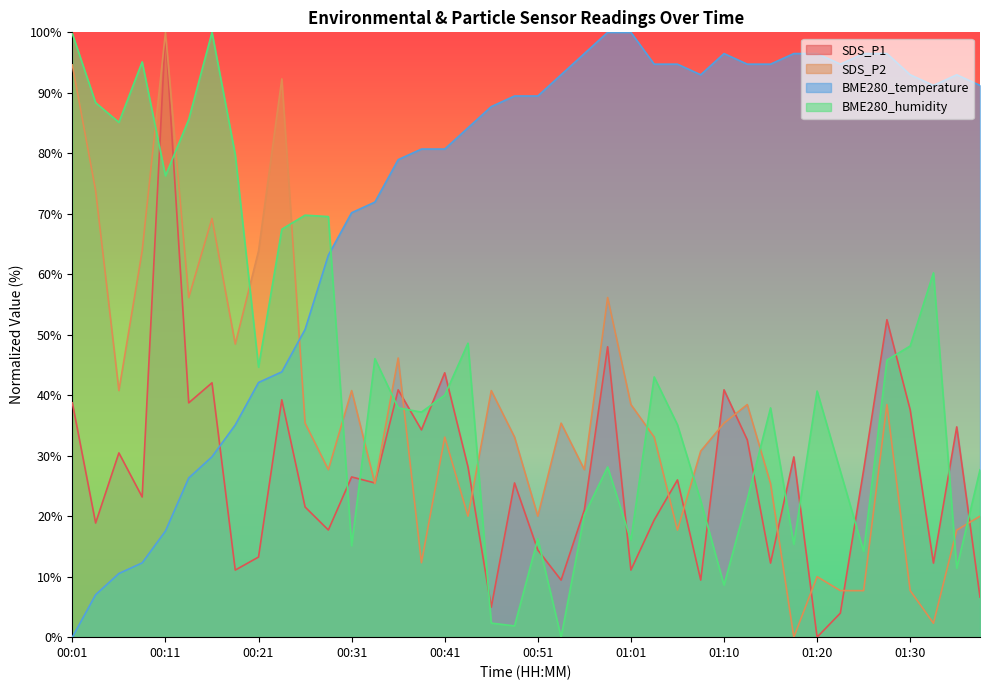

How many intersections are there between BME280_temperature and BME280_humidity?

1